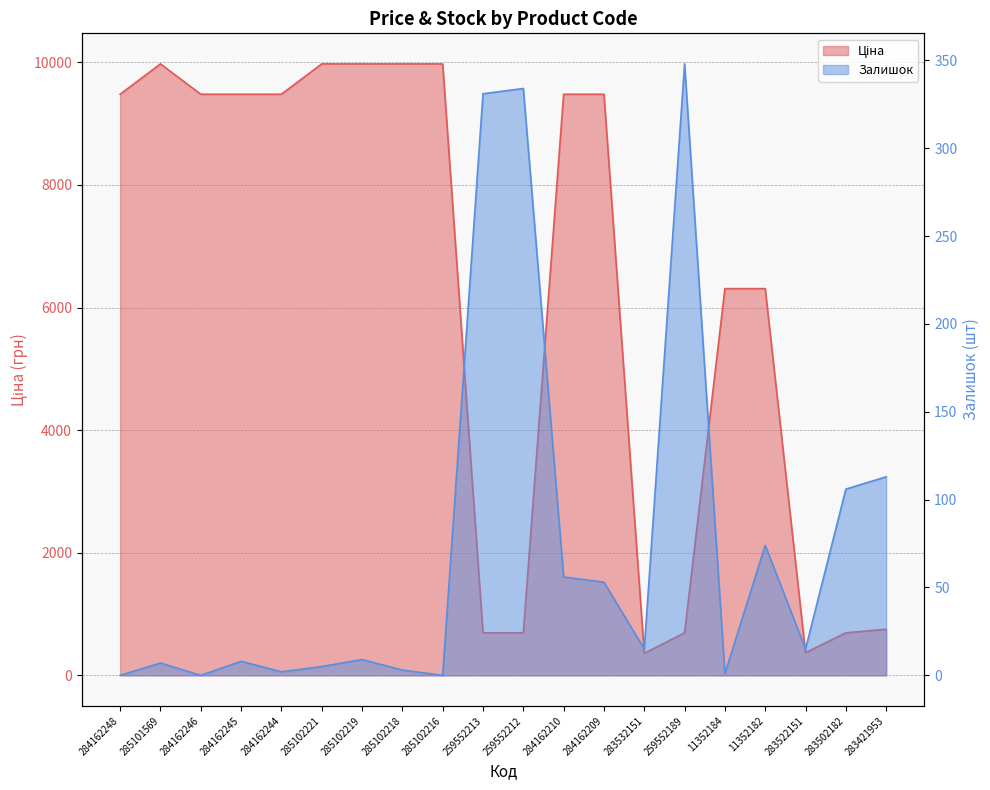

What is the sum of the Ціна values at 284162210 and 284162246?

18960.1